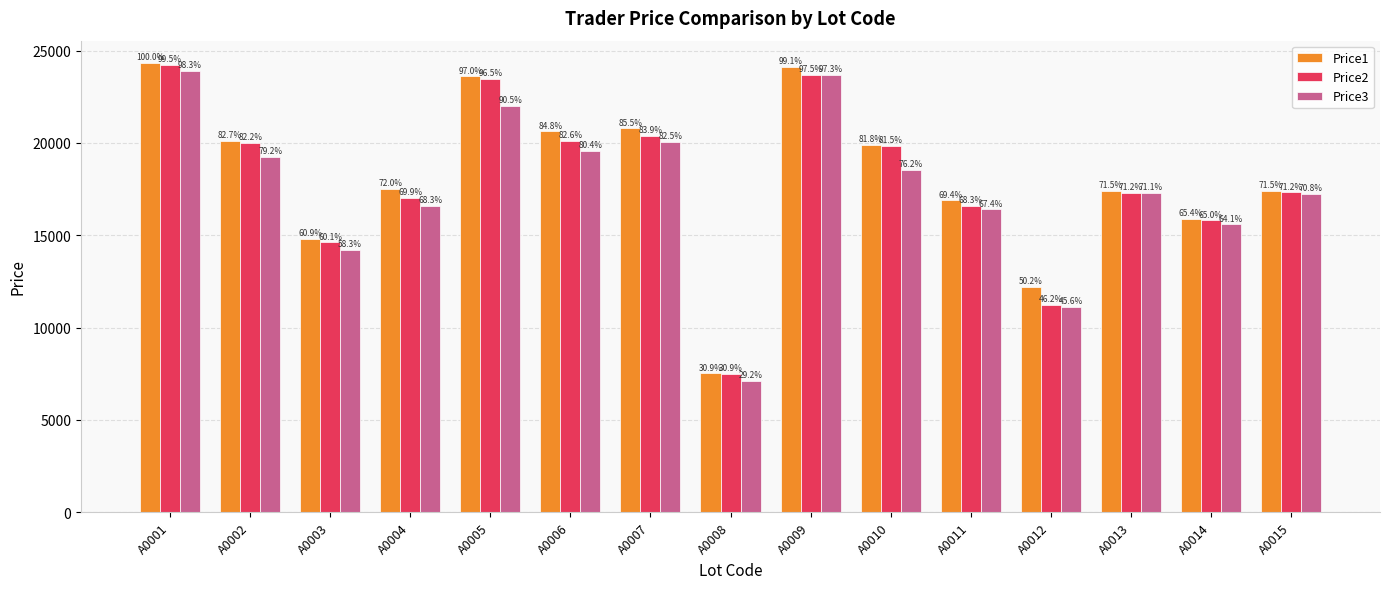

Which series has the widest spread of values?

Price1